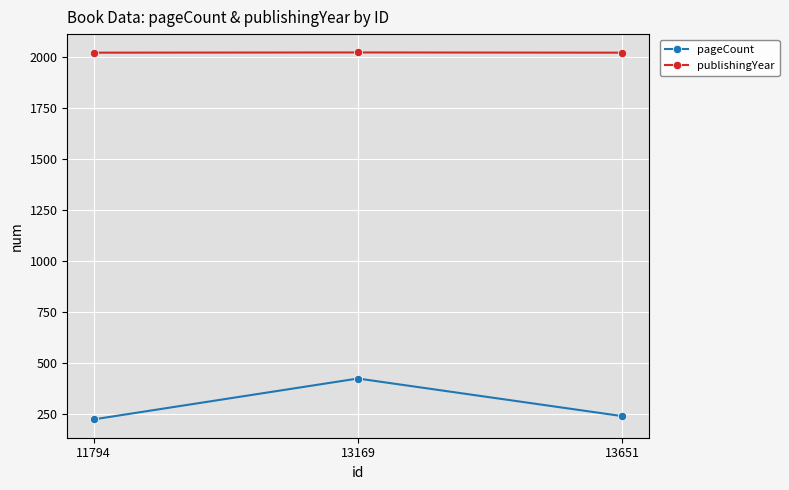

What is the value of the publishingYear point at the 3rd from the left?

2019